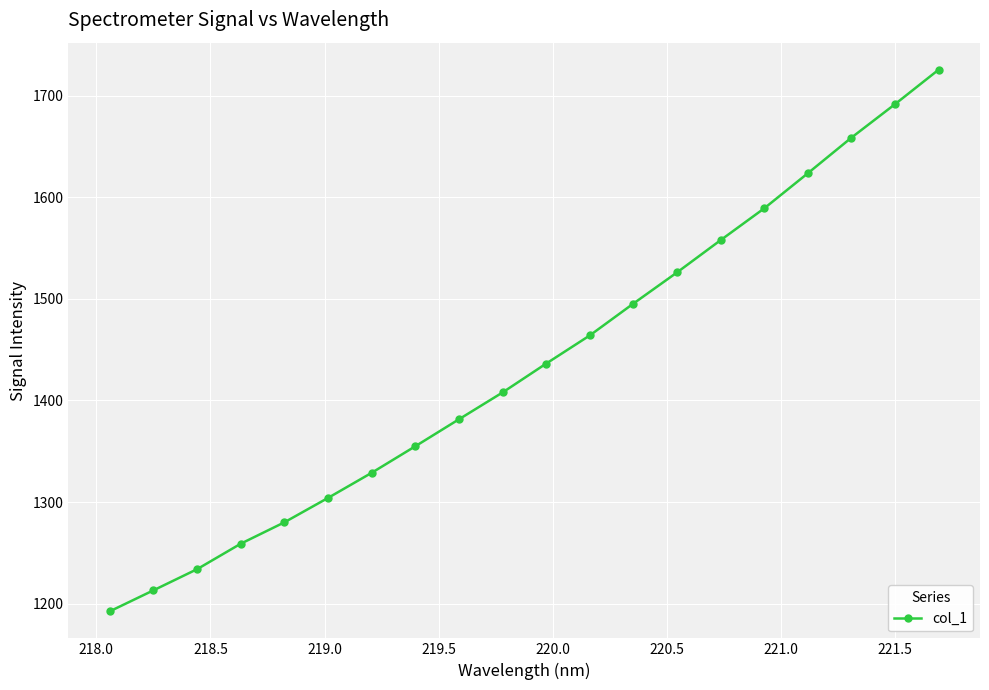

What is the maximum value shown in the chart?

1725.7